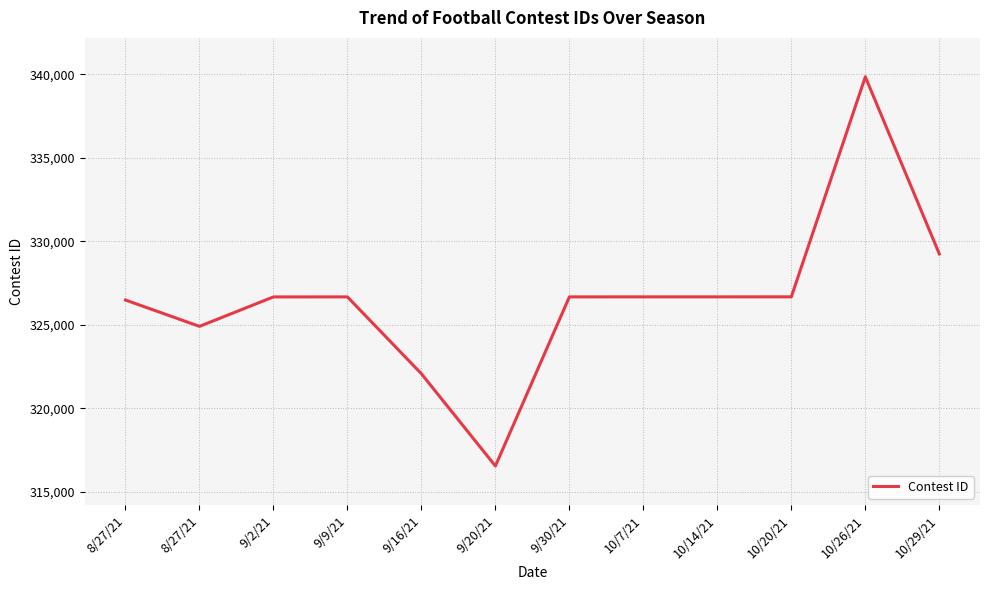

What is the difference between the maximum and minimum values?

23318